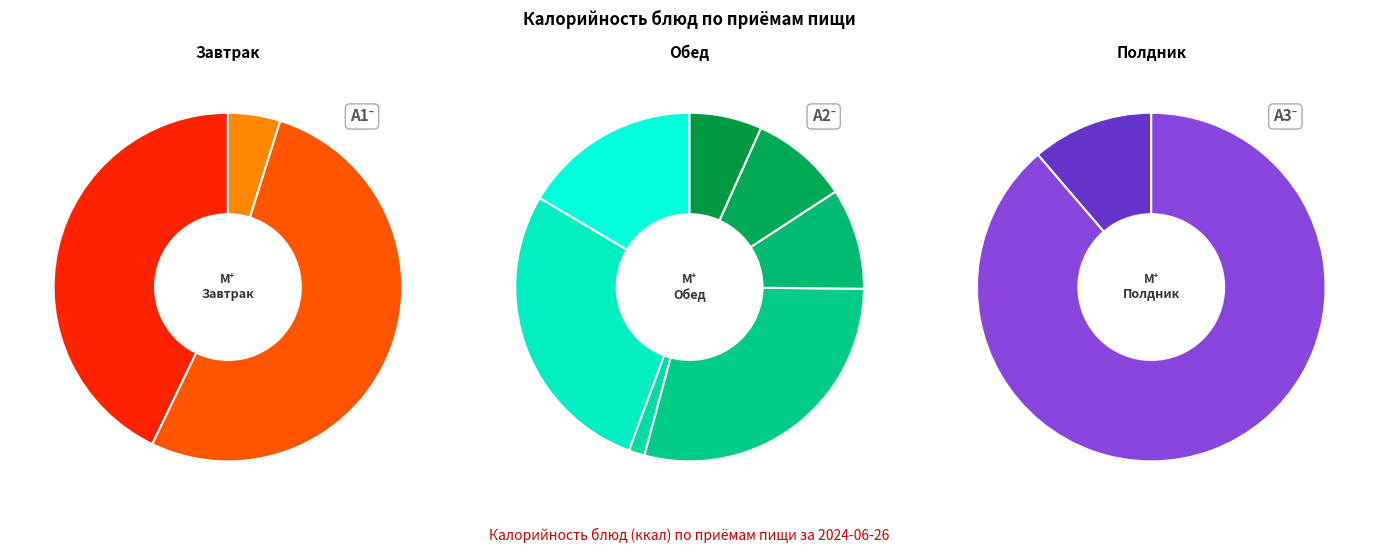

What percentage is the Соус томатный slice, to the nearest percent?

1%